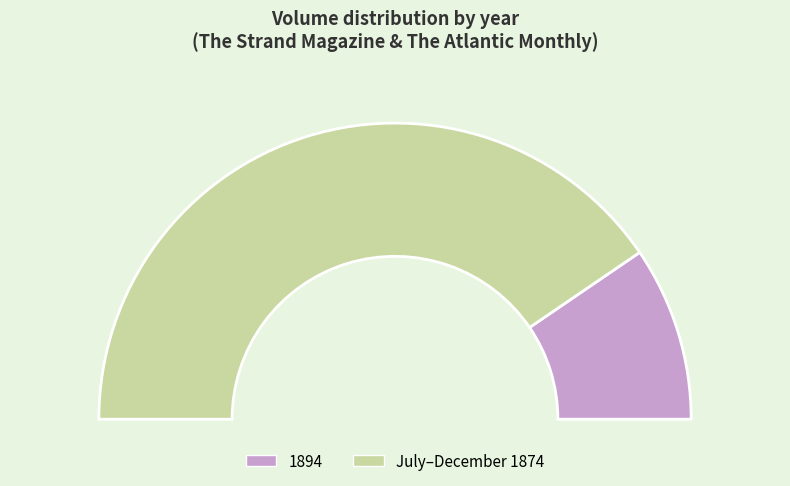

What percentage is the July–December 1874 slice, to the nearest percent?

81%